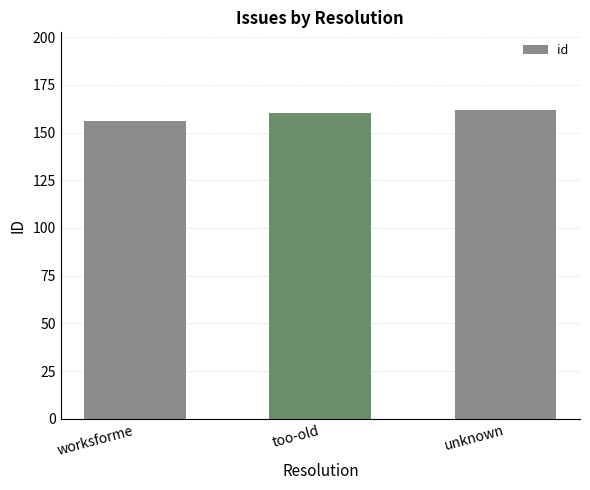

What is the minimum value shown in the chart?

156